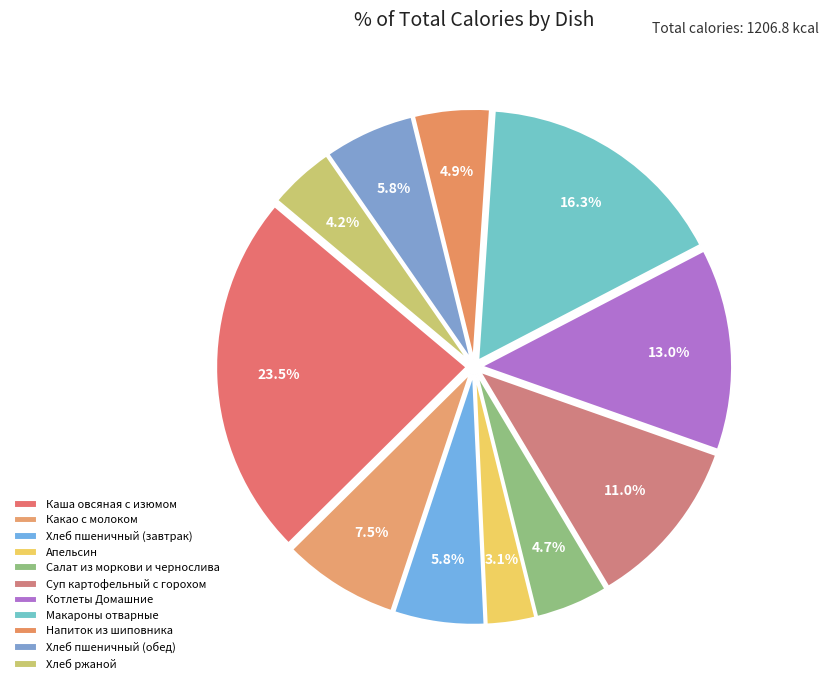

Does any single category account for the majority?

No